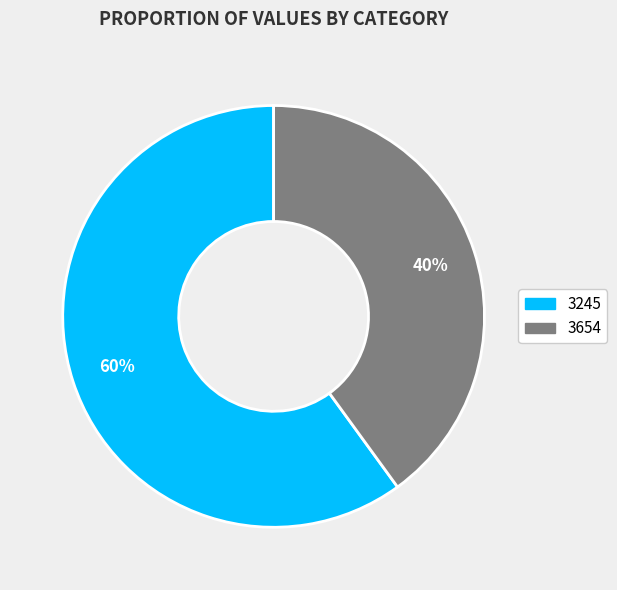

True or false: 3245 accounts for 60% of the total.

True